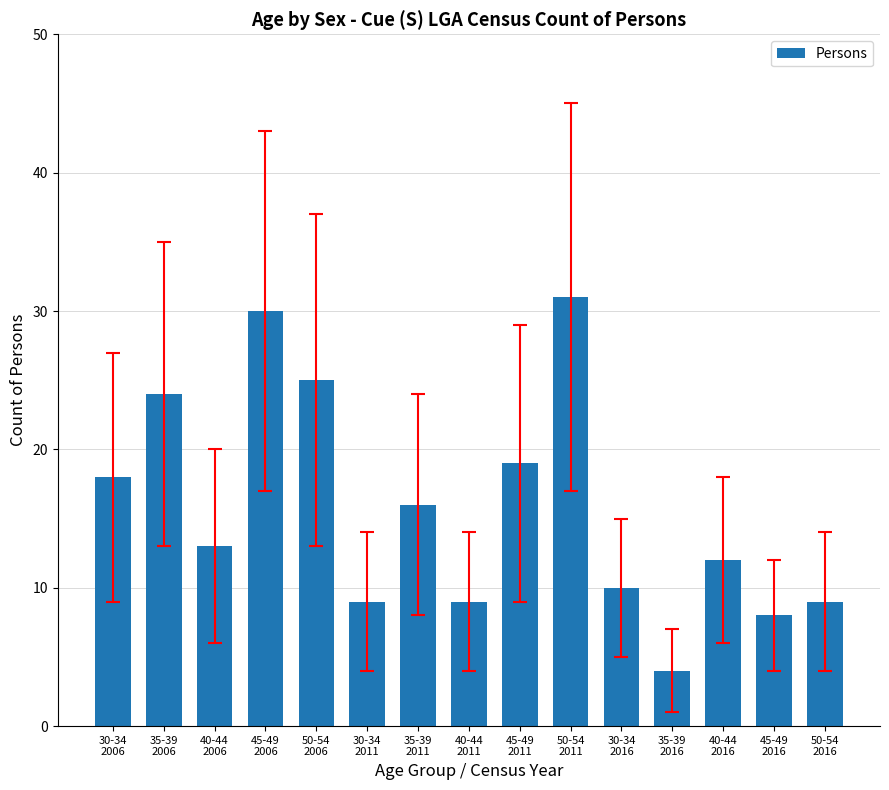

What is the label of the 7th bar from the right?

45-49
2011